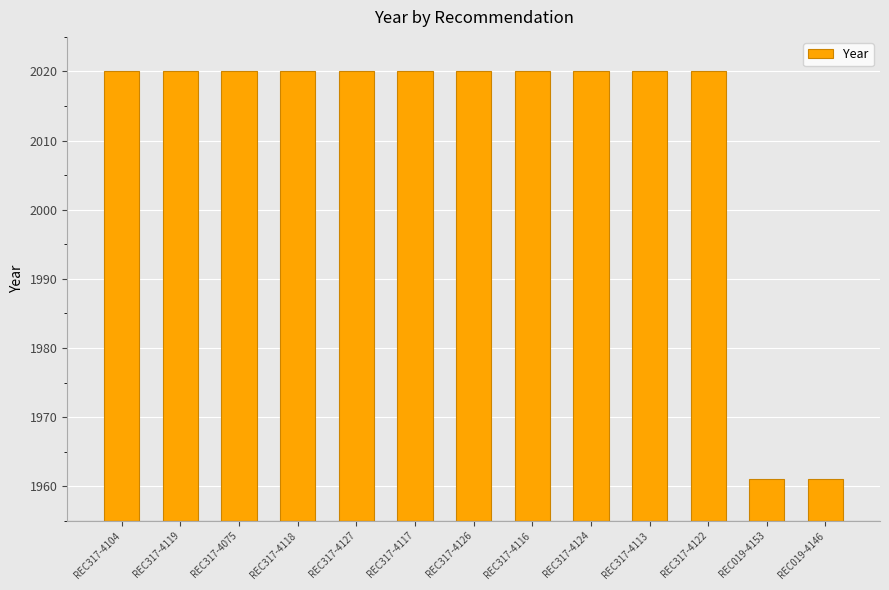

The value at REC019-4153 is 3310. True or false?

False